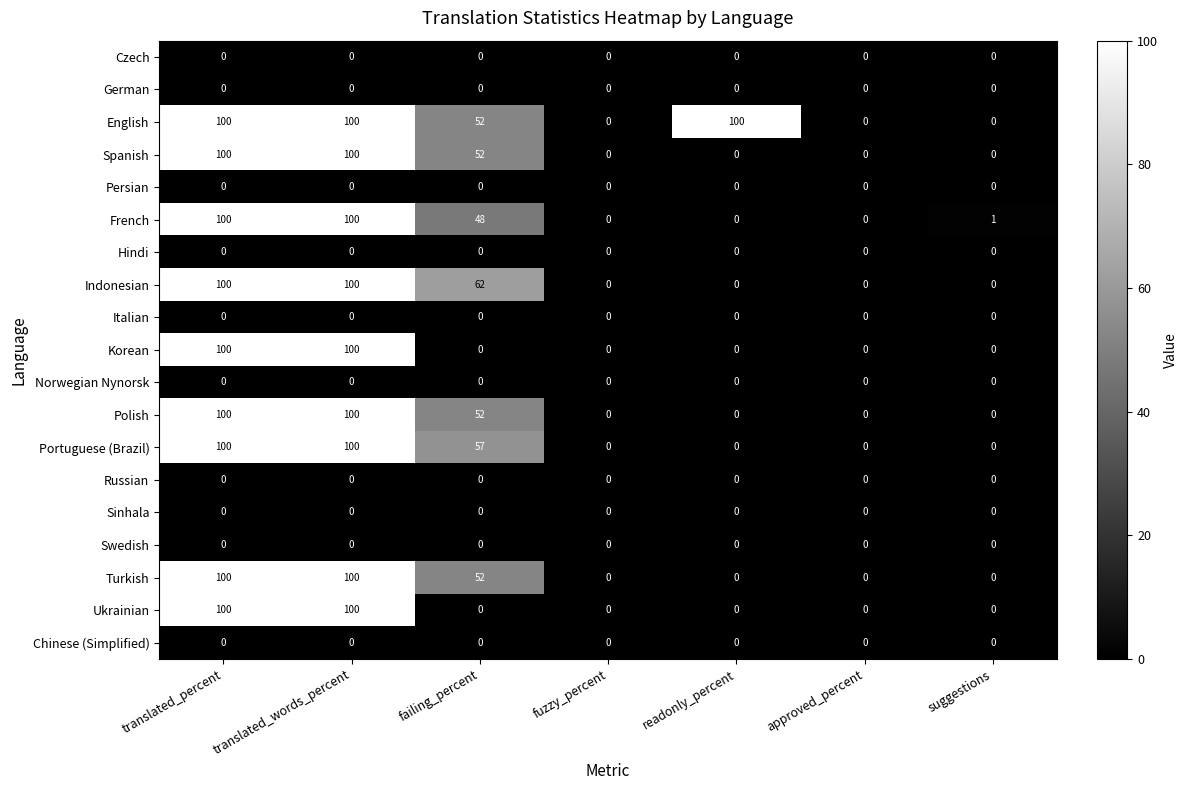

What is the sum of all French values?

249